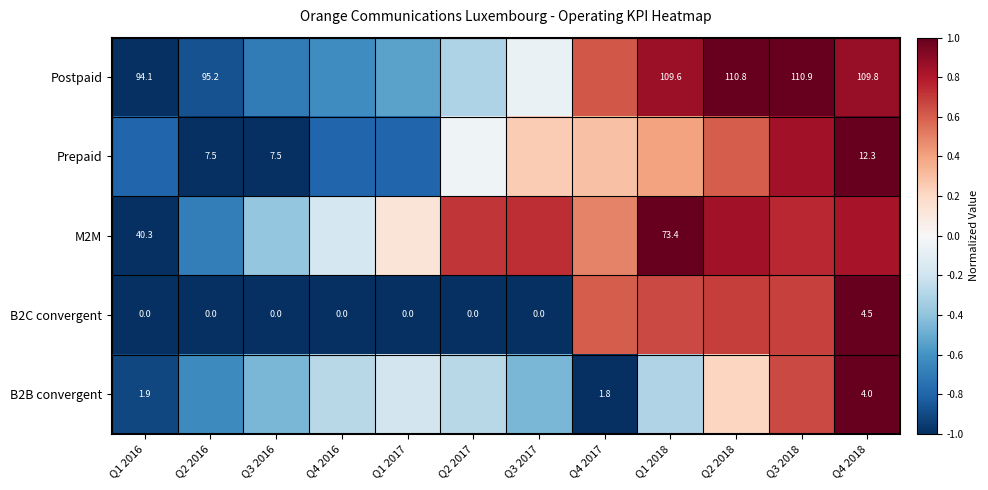

Is it true that Prepaid equals 0.7 at Q1 2018?

False